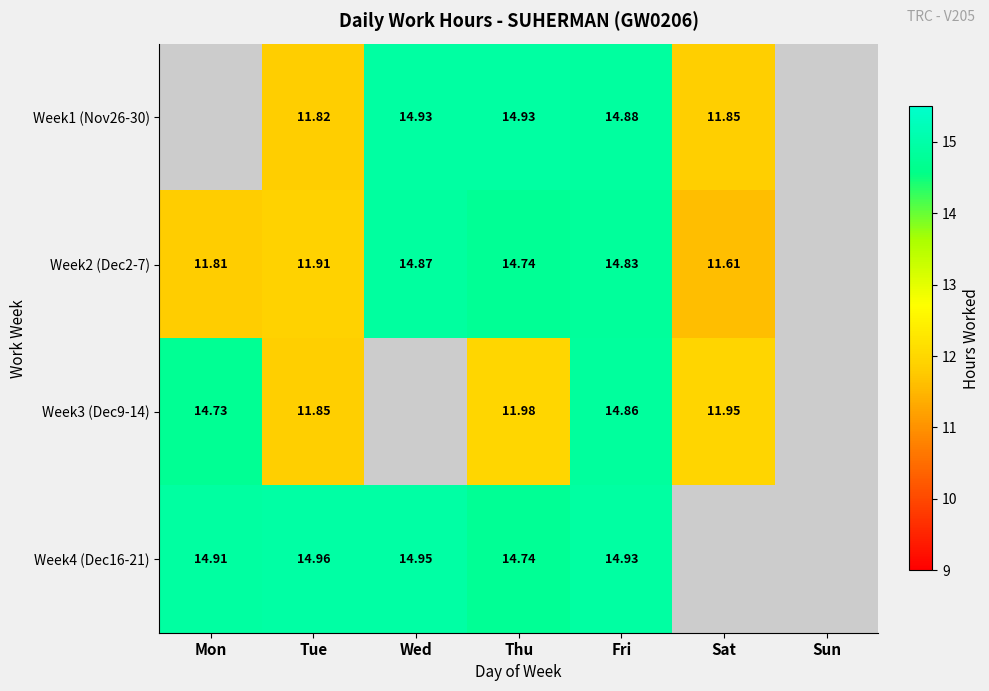

What is the minimum value shown in the chart?

11.6